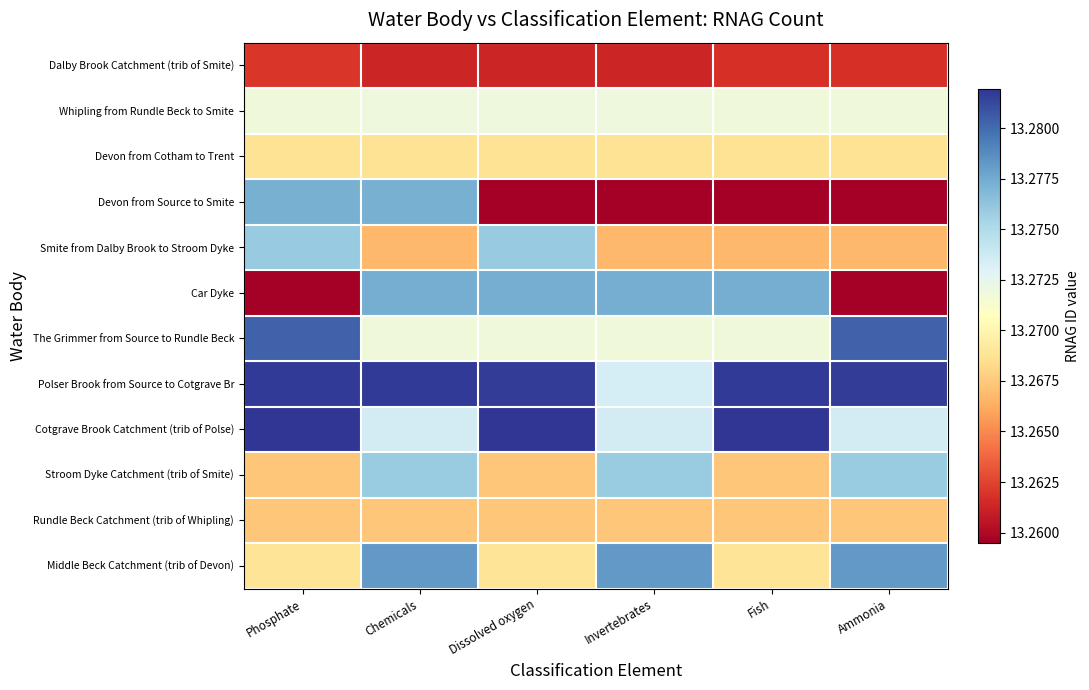

Rank the series at Chemicals from highest to lowest value.

Polser Brook from Source to Cotgrave Br, Middle Beck Catchment (trib of Devon), Car Dyke, Devon from Source to Smite, Stroom Dyke Catchment (trib of Smite), Cotgrave Brook Catchment (trib of Polse), Whipling from Rundle Beck to Smite, The Grimmer from Source to Rundle Beck, Devon from Cotham to Trent, Rundle Beck Catchment (trib of Whipling), Smite from Dalby Brook to Stroom Dyke, Dalby Brook Catchment (trib of Smite)